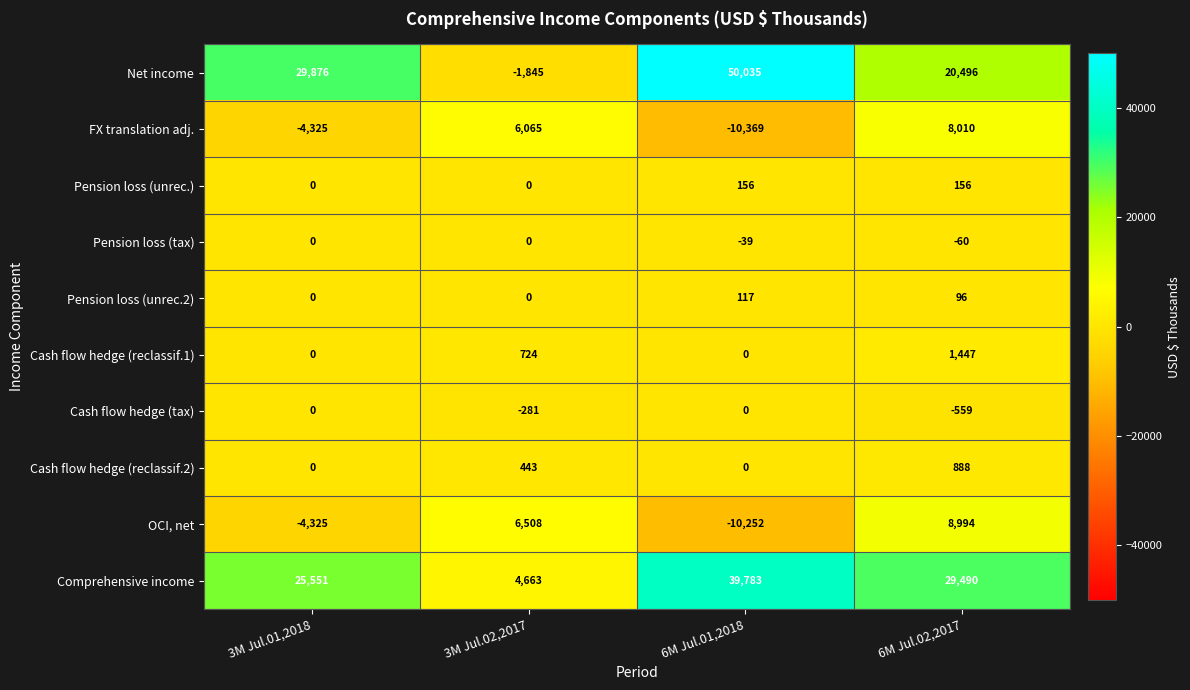

At which label does Pension loss (tax) reach its minimum?

6M Jul.02,2017